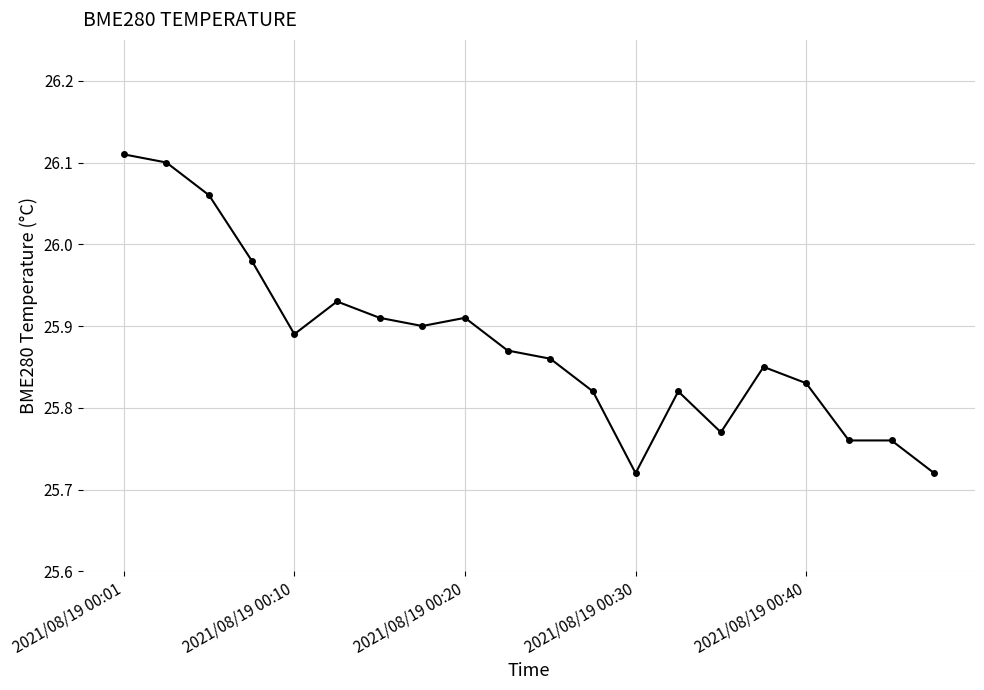

True or false: the data has more than 1 interior local peaks.

True